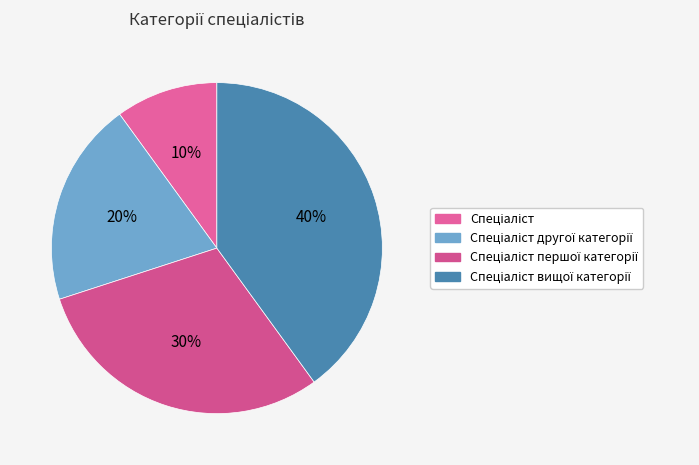

To the nearest percent, what is the combined percentage of Спеціаліст першої категорії and Спеціаліст другої категорії?

50%